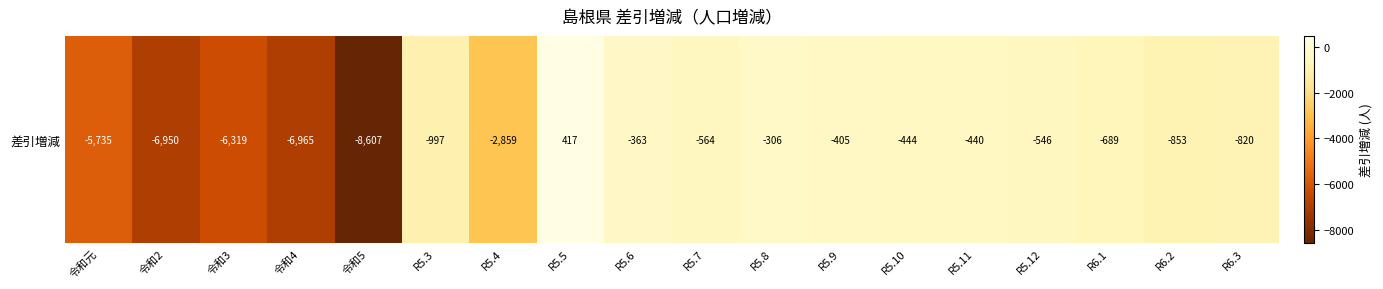

At which category does the chart reach its peak across all series?

R5.5